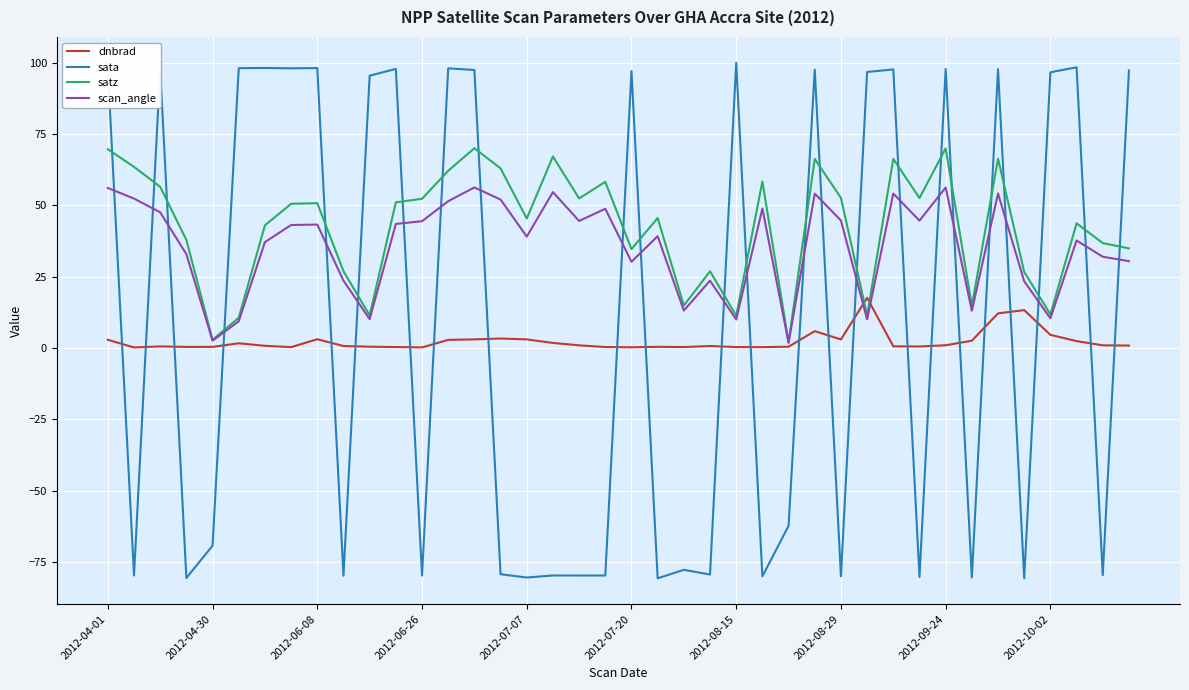

Which series has the widest spread of values?

sata